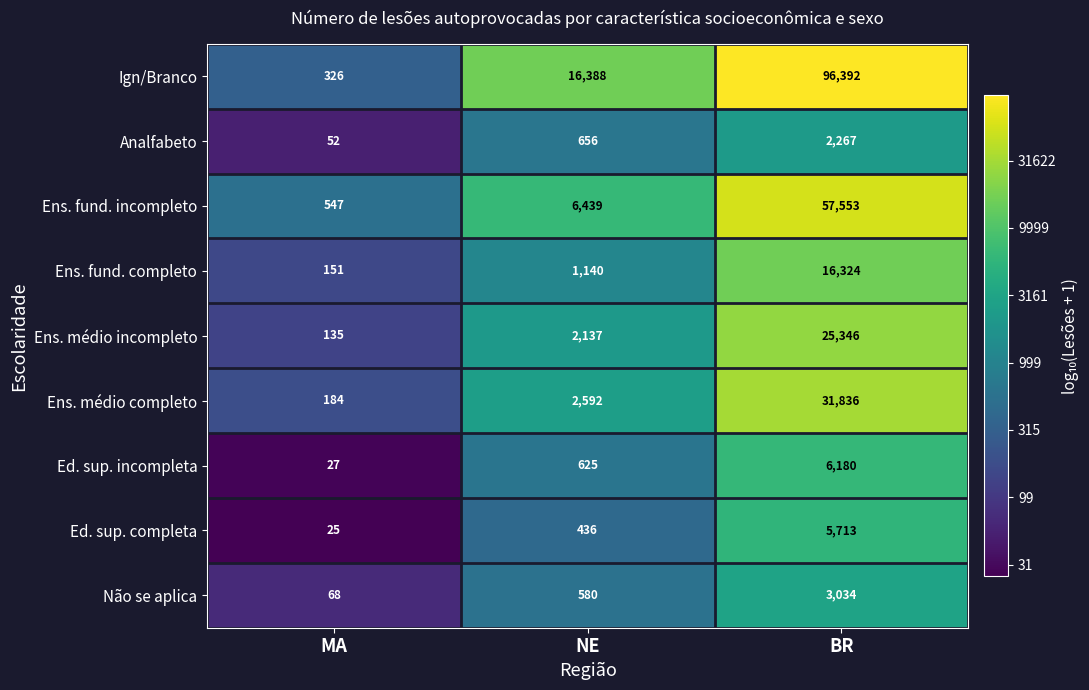

What is the average value of the Ed. sup. incompleta series?

2277